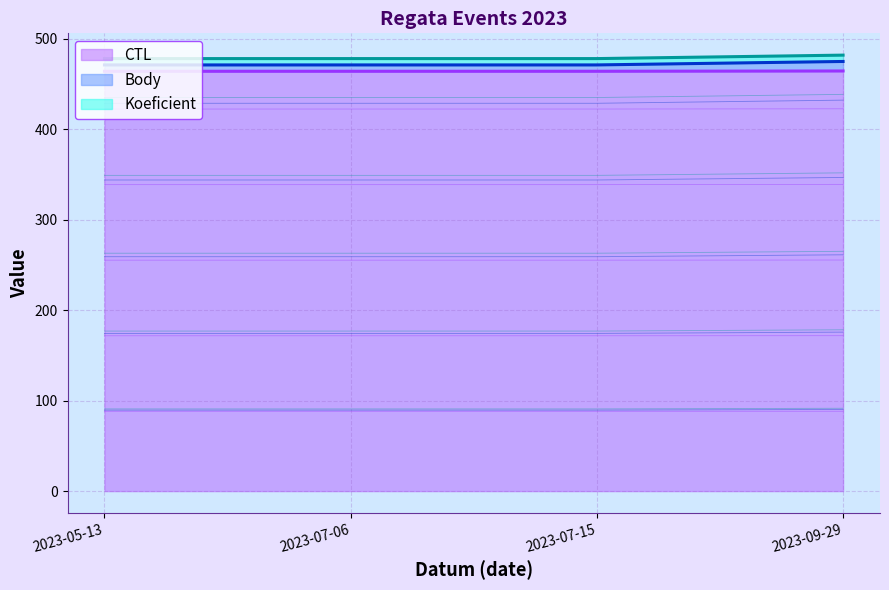

True or false: CTL has more than 2 points higher than both neighbors.

False